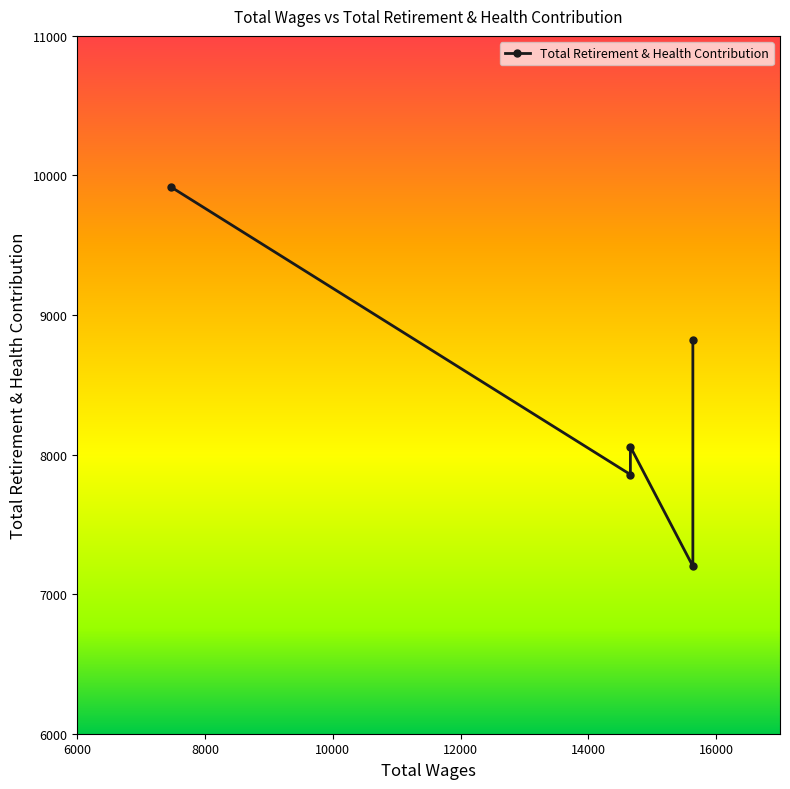

What is the value of the 1st point from the left?

9919